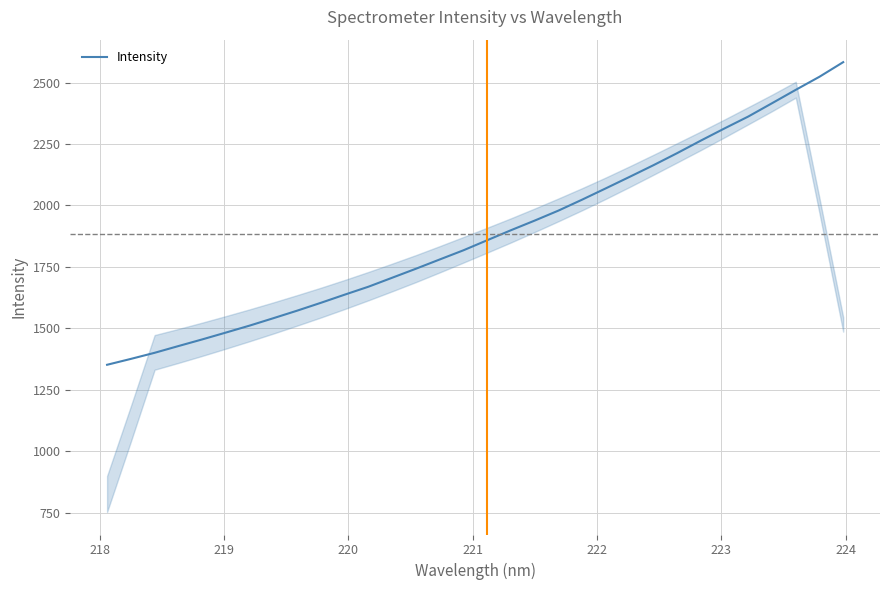

Reading right to left, list all the values displayed in this chart.

2583.6	2524.2	2470.9	2416.4	2362.4	2314.0	2264.3	2213.2	2164.0	2116.7	2070.1	2024.0	1979.3	1938.6	1899.4	1858.7	1817.7	1780.3	1742.7	1706.0	1669.4	1637.0	1603.9	1571.9	1541.2	1511.1	1482.7	1454.7	1427.7	1400.2	1375.4	1351.5